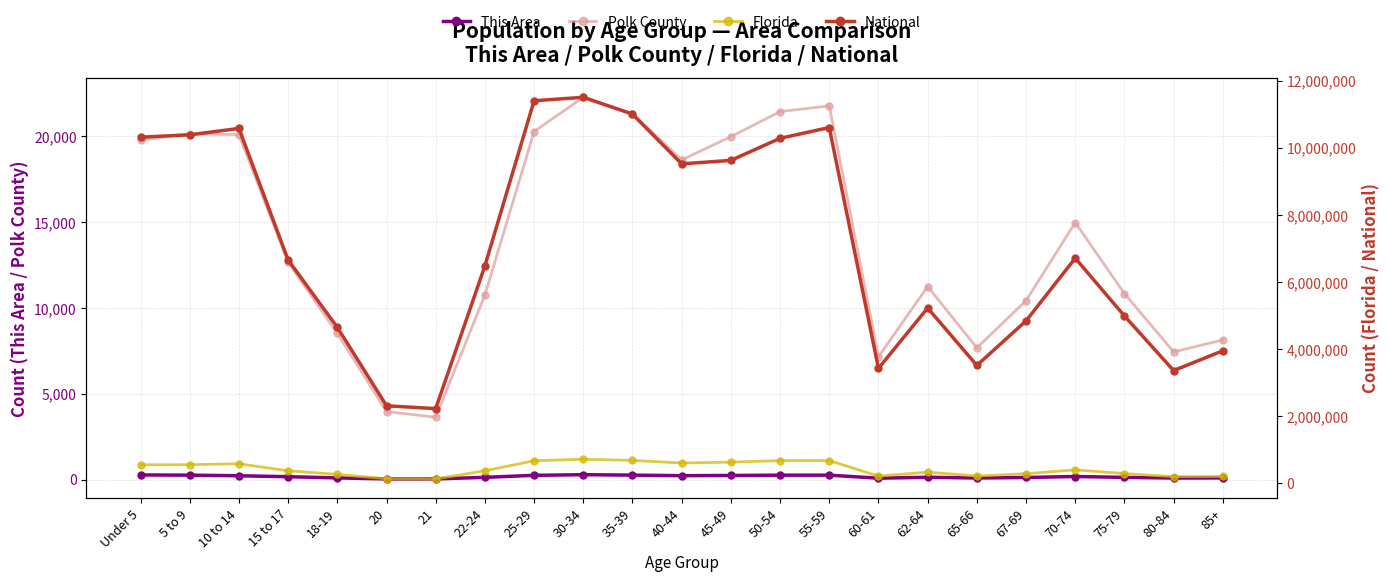

Which has a higher value, 65-66 or 80-84?

65-66